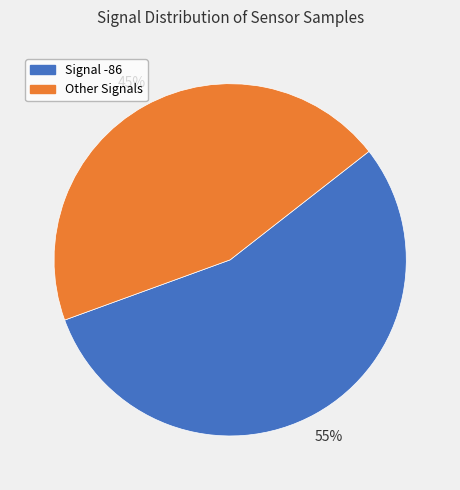

Is there any slice that represents more than half of the pie?

Yes